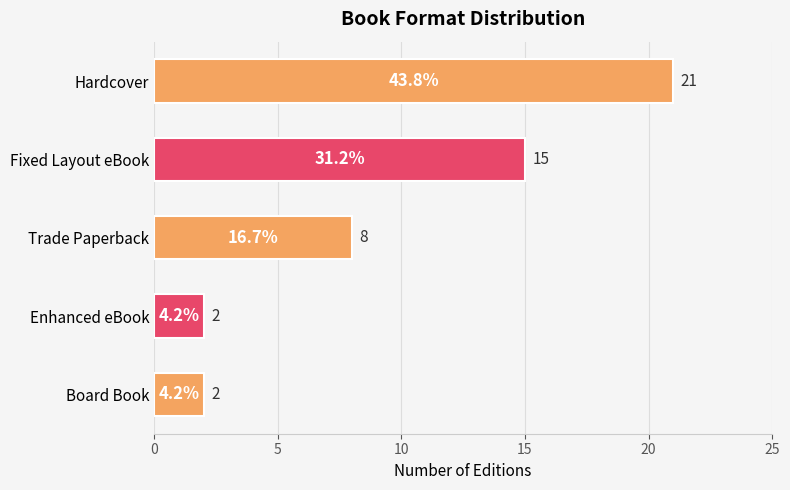

Reading top to bottom, transcribe all the data shown in this chart.

Hardcover=21	Fixed Layout eBook=15	Trade Paperback=8	Enhanced eBook=2	Board Book=2